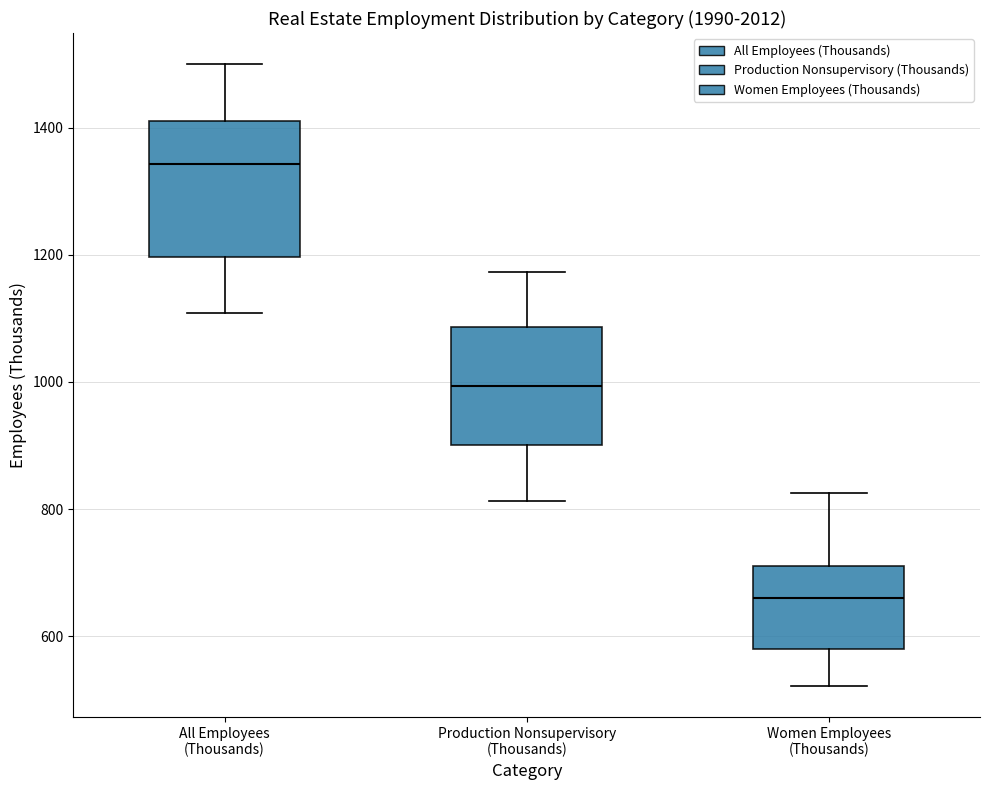

Which box is the tallest, from its lower edge to its upper edge?

All Employees (Thousands)